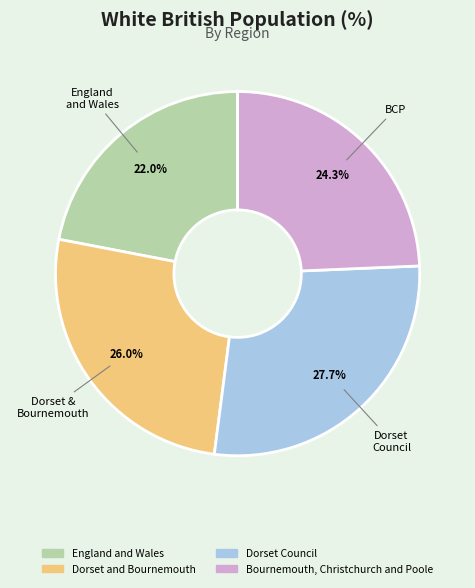

What percentage is the England and Wales slice, to the nearest percent?

22%